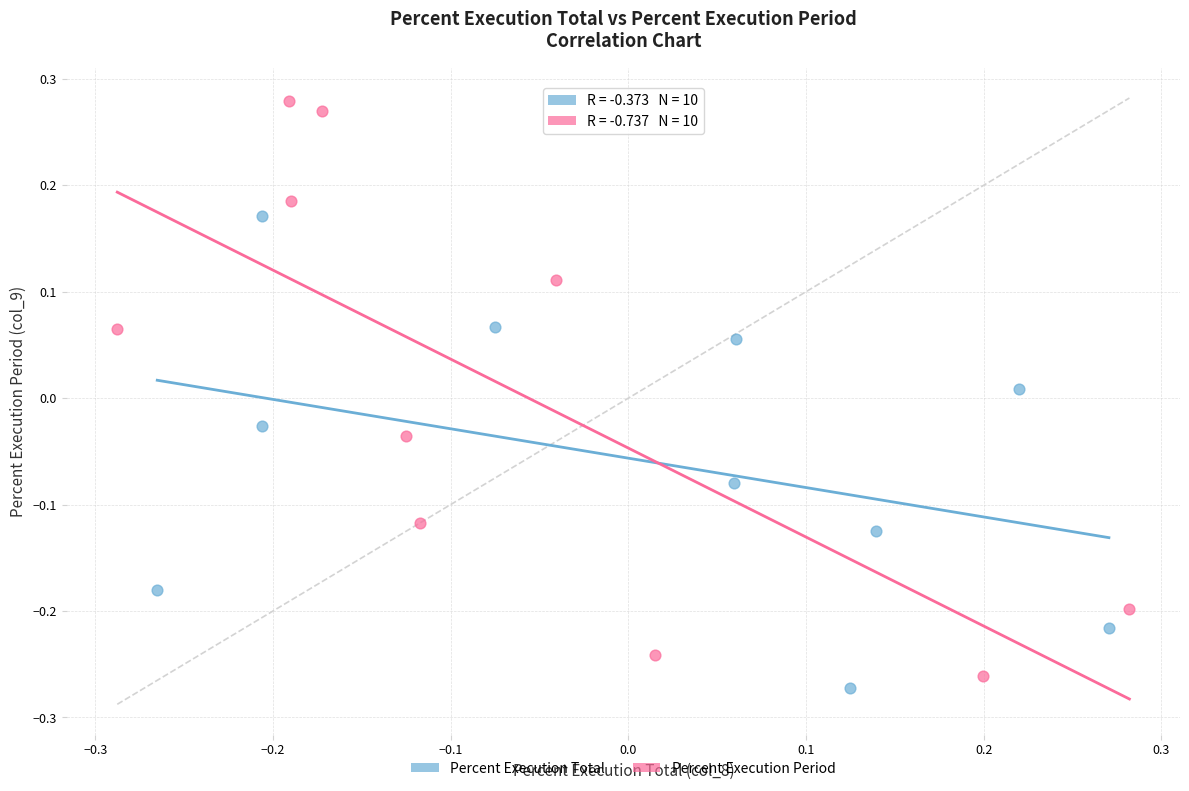

What are all the series names shown in the legend?

Percent Execution Total, Percent Execution Period